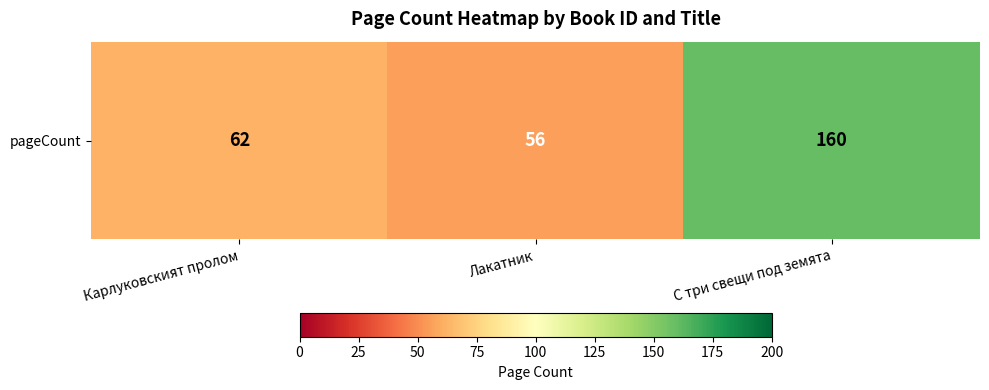

What is the difference between the second highest and minimum values?

6